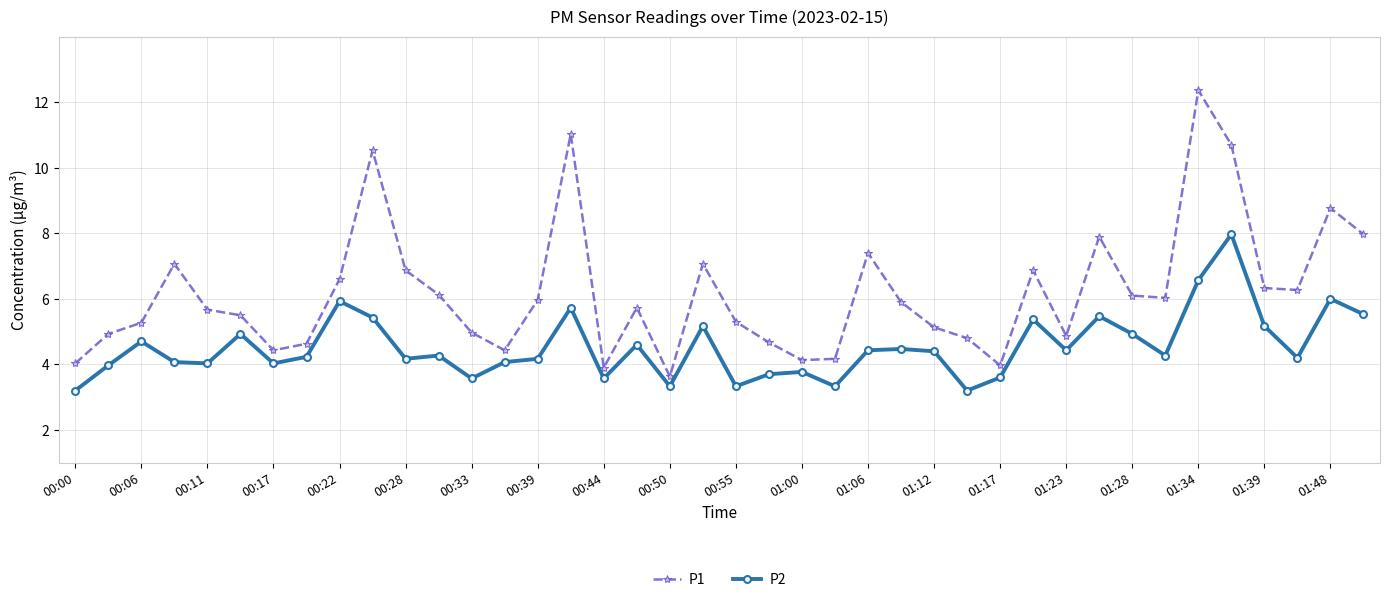

What is the value of the P2 point at the 10th from the left?

5.4